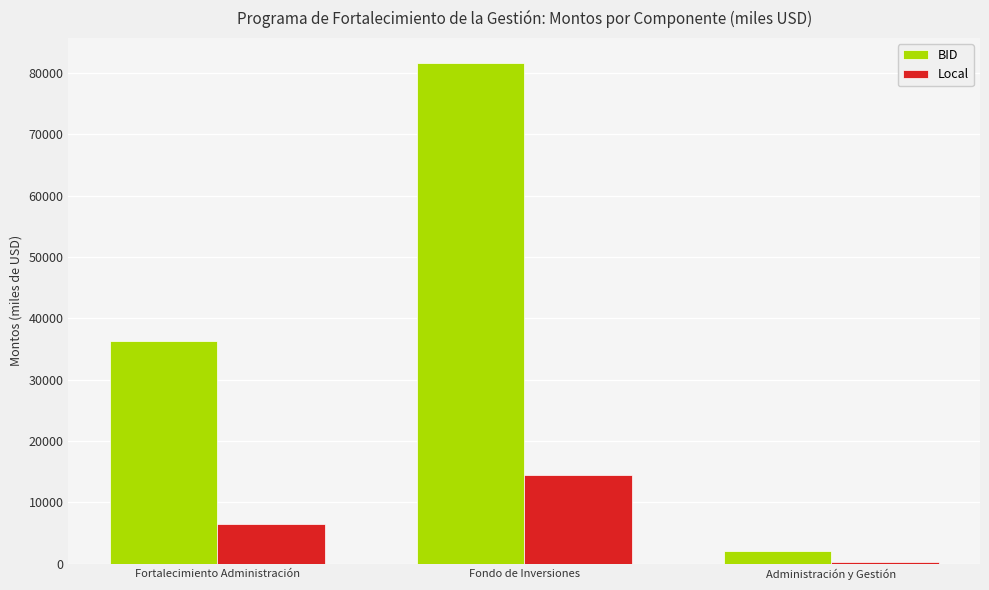

How many categories are shown in the chart?

3